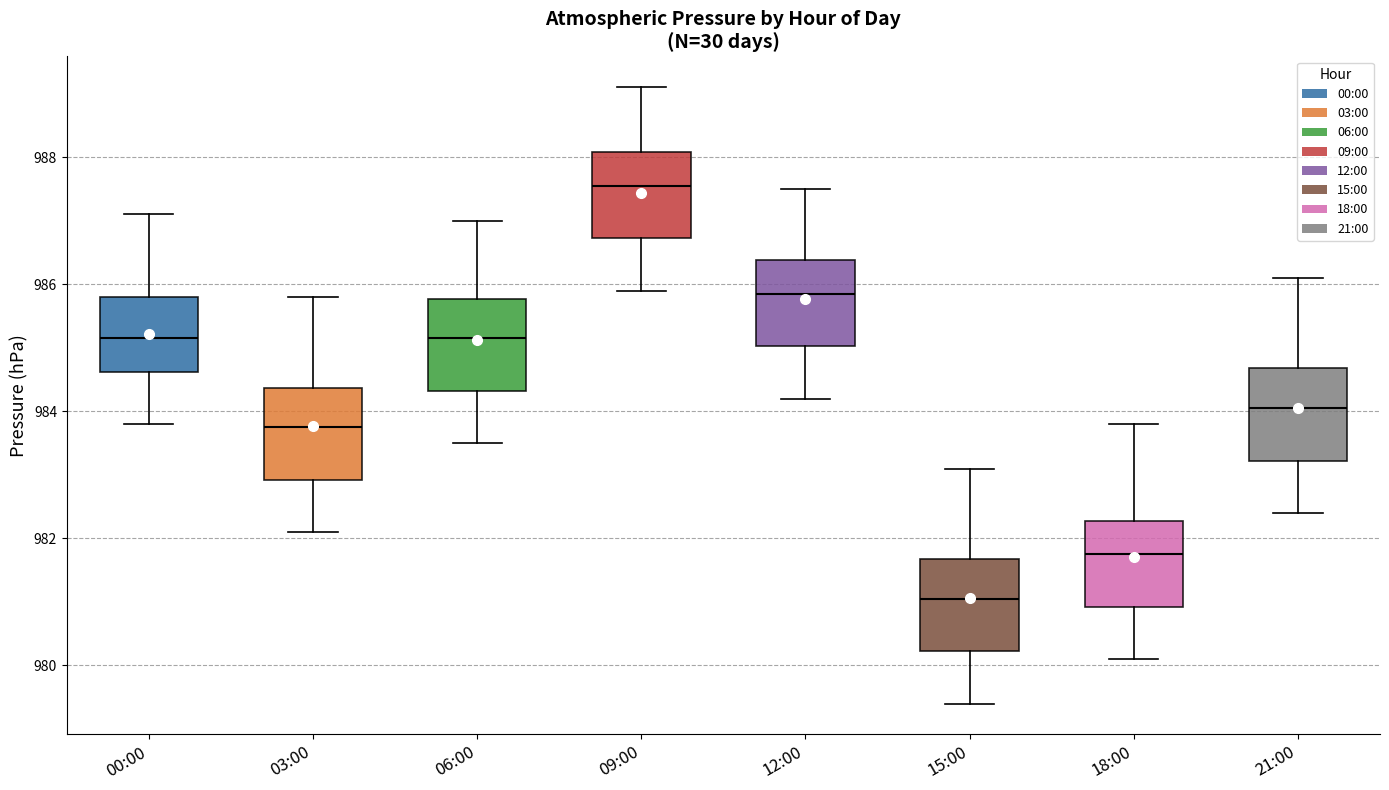

Which box has the lowest median line?

15:00